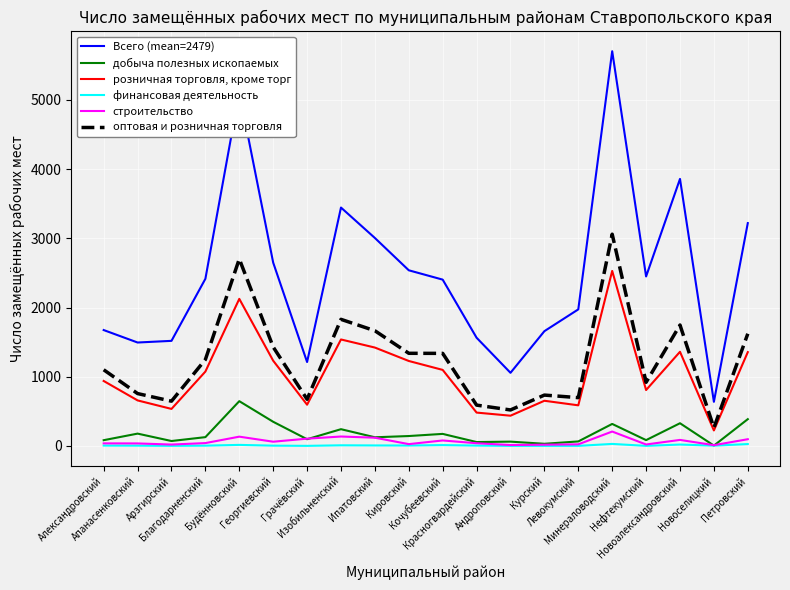

What is the maximum value for строительство?

207